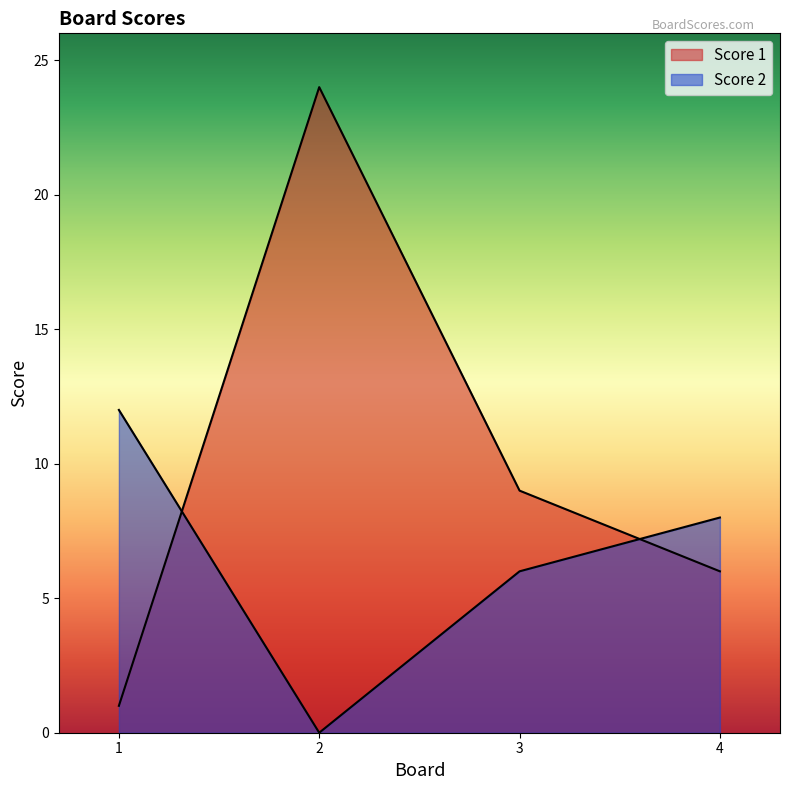

What is the difference between the maximum and minimum values in the Score 1 series?

23